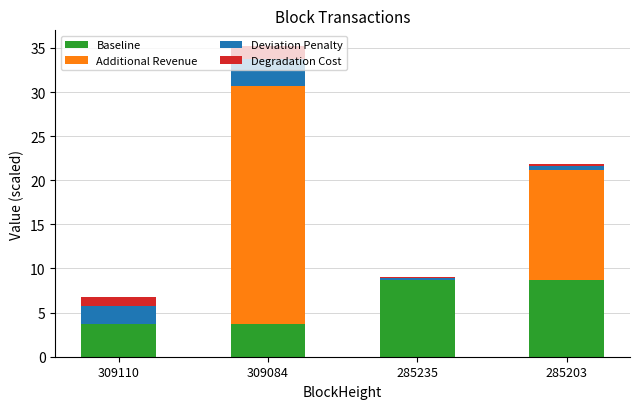

The value of Baseline at 309084 is 1.1. True or false?

False